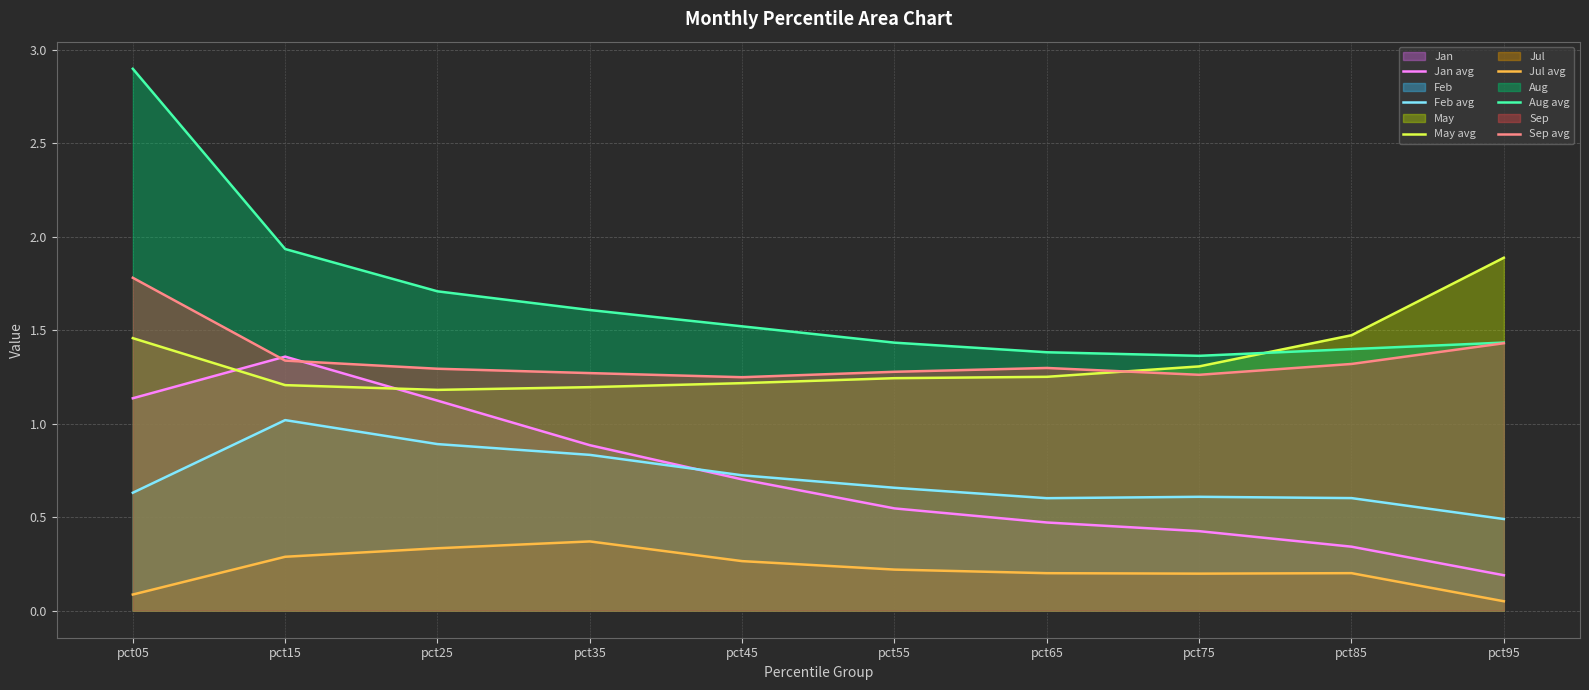

Does the chart have visible grid lines?

Yes